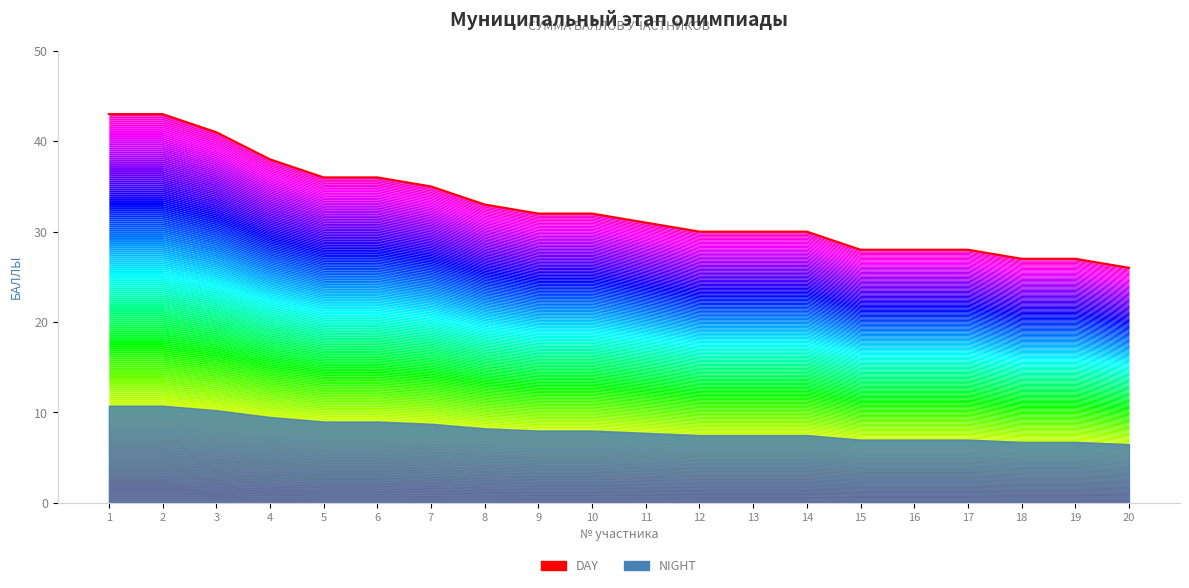

What is the minimum value shown in the chart?

26